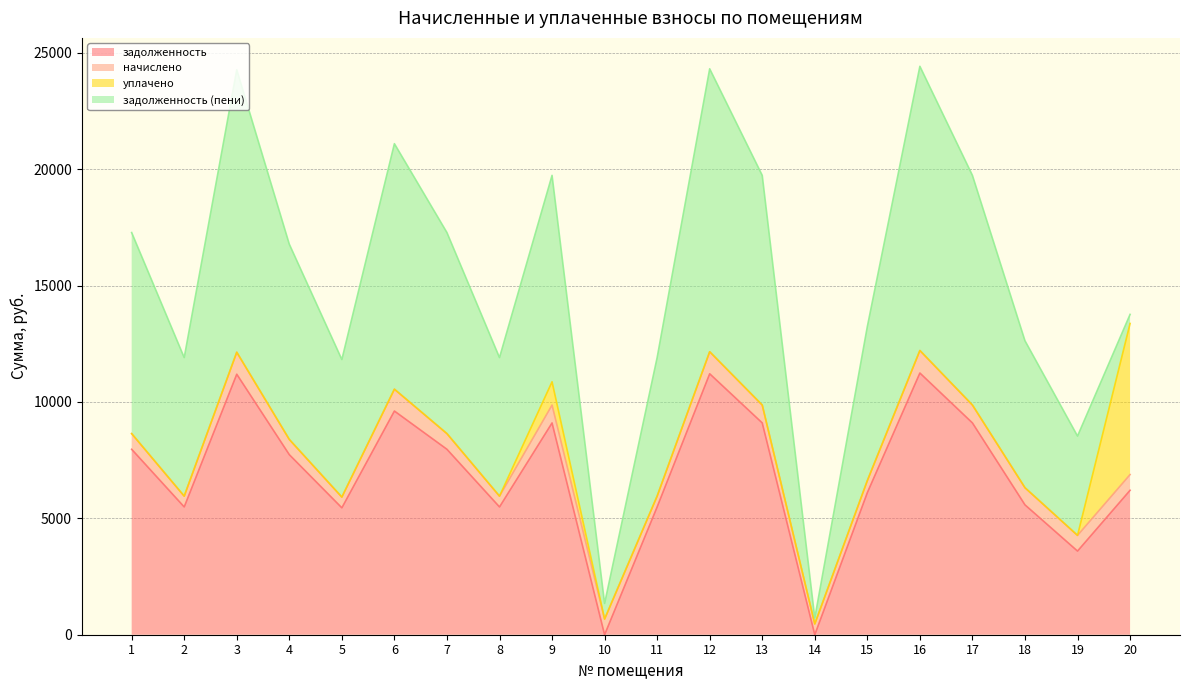

What are all the series names shown in the legend?

задолженность, начислено, уплачено, задолженность (пени)